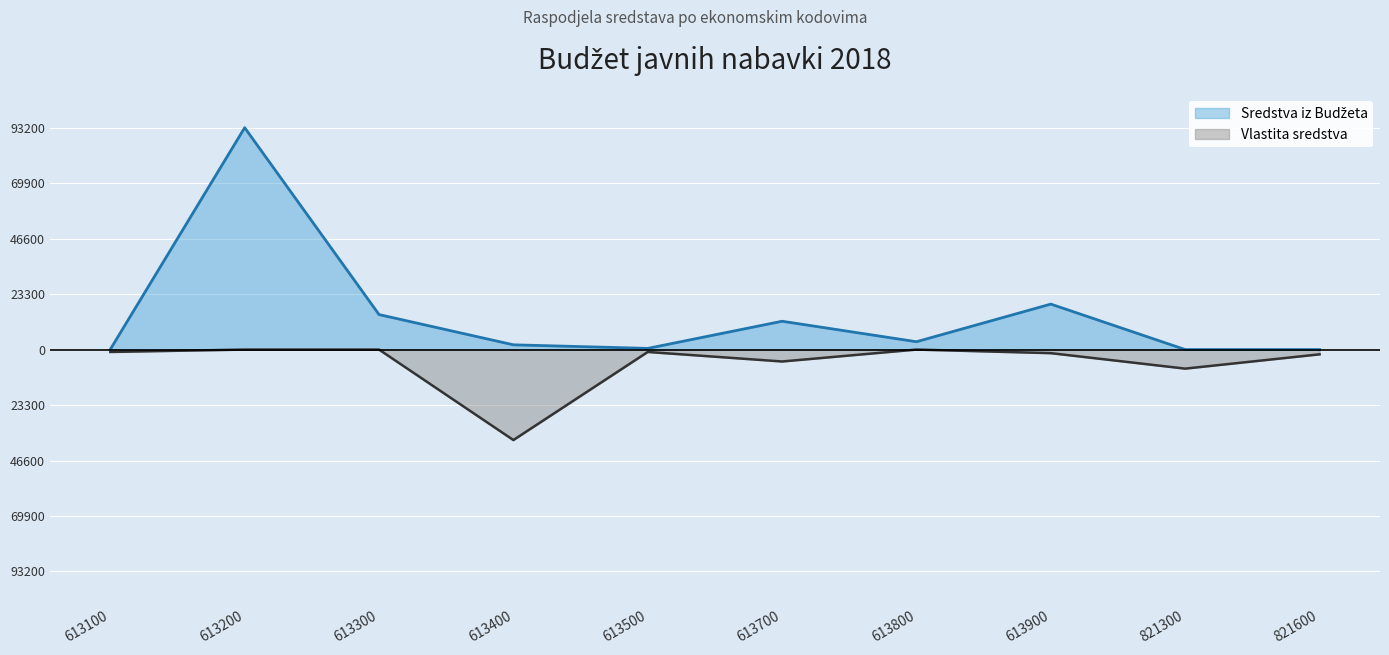

Where is Sredstva iz Budžeta nearest to the value 46600?

613900